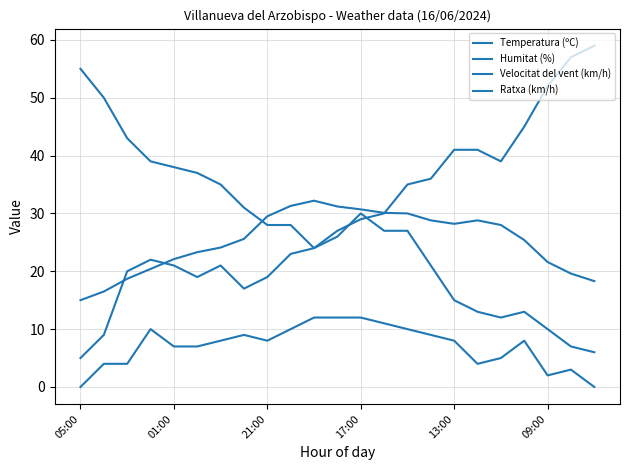

Reading left to right, list all the values displayed in this chart.

Temperatura (ºC): 15.0	16.5	18.7	20.4	22.1	23.3	24.1	25.6	29.5	31.3	32.2	31.2	30.7	30.1	30.0	28.8	28.2	28.8	28.0	25.4	21.6	19.6	18.3
Humitat (%): 55.0	50.0	43.0	39.0	38.0	37.0	35.0	31.0	28.0	28.0	24.0	27.0	29.0	30.0	35.0	36.0	41.0	41.0	39.0	45.0	52.0	57.0	59.0
Velocitat del vent (km/h): 0.0	4.0	4.0	10.0	7.0	7.0	8.0	9.0	8.0	10.0	12.0	12.0	12.0	11.0	10.0	9.0	8.0	4.0	5.0	8.0	2.0	3.0	0.0
Ratxa (km/h): 5.0	9.0	20.0	22.0	21.0	19.0	21.0	17.0	19.0	23.0	24.0	26.0	30.0	27.0	27.0	21.0	15.0	13.0	12.0	13.0	10.0	7.0	6.0